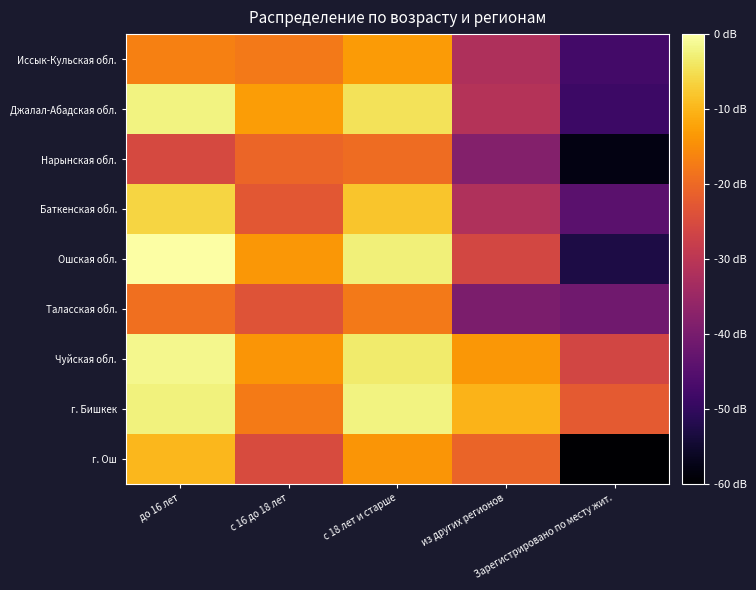

Reading left to right, what are all the values shown in this chart?

Иссык-Кульская обл.: до 16 лет=-16.7	с 16 до 18 лет=-17.7	с 18 лет и старше=-13.3	из других регионов=-32.0	Зарегистрировано по месту жит.=-47.7
Джалал-Абадская обл.: до 16 лет=-2.3	с 16 до 18 лет=-13.0	с 18 лет и старше=-4.5	из других регионов=-31.1	Зарегистрировано по месту жит.=-48.7
Нарынская обл.: до 16 лет=-25.5	с 16 до 18 лет=-20.5	с 18 лет и старше=-19.5	из других регионов=-38.3	Зарегистрировано по месту жит.=-58.0
Баткенская обл.: до 16 лет=-6.2	с 16 до 18 лет=-22.8	с 18 лет и старше=-8.0	из других регионов=-31.8	Зарегистрировано по месту жит.=-44.5
Ошская обл.: до 16 лет=0.0	с 16 до 18 лет=-13.6	с 18 лет и старше=-2.6	из других регионов=-26.0	Зарегистрировано по месту жит.=-52.9
Таласская обл.: до 16 лет=-19.0	с 16 до 18 лет=-23.5	с 18 лет и старше=-17.6	из других регионов=-39.5	Зарегистрировано по месту жит.=-41.1
Чуйская обл.: до 16 лет=-1.5	с 16 до 18 лет=-14.0	с 18 лет и старше=-3.4	из других регионов=-13.7	Зарегистрировано по месту жит.=-26.1
г. Бишкек: до 16 лет=-2.4	с 16 до 18 лет=-17.5	с 18 лет и старше=-2.2	из других регионов=-10.2	Зарегистрировано по месту жит.=-22.4
г. Ош: до 16 лет=-9.7	с 16 до 18 лет=-25.0	с 18 лет и старше=-13.8	из других регионов=-20.7	Зарегистрировано по месту жит.=-60.0